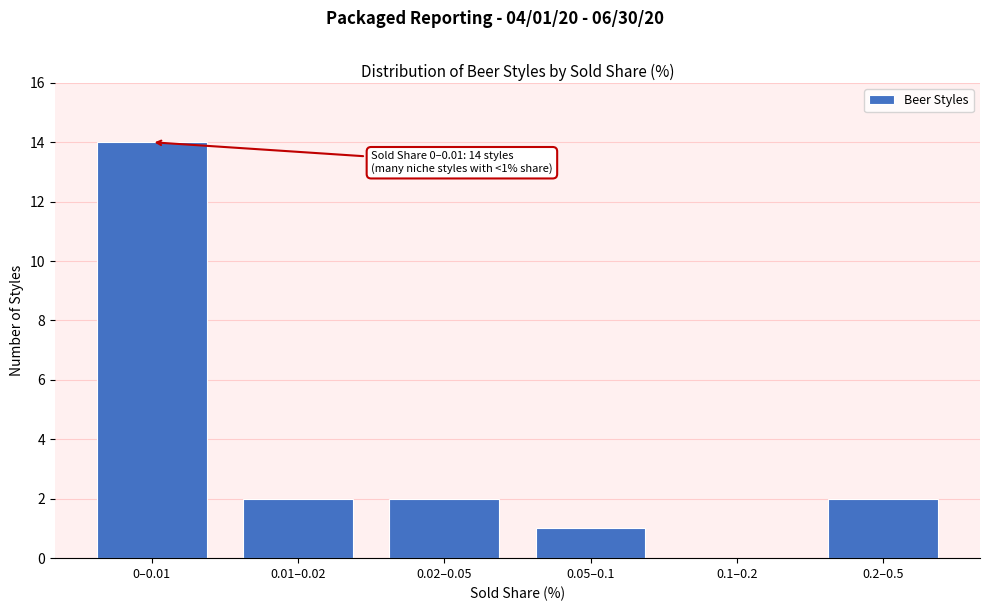

Reading right to left, extract all data points from this chart.

0.2–0.5=2	0.1–0.2=0	0.05–0.1=1	0.02–0.05=2	0.01–0.02=2	0–0.01=14